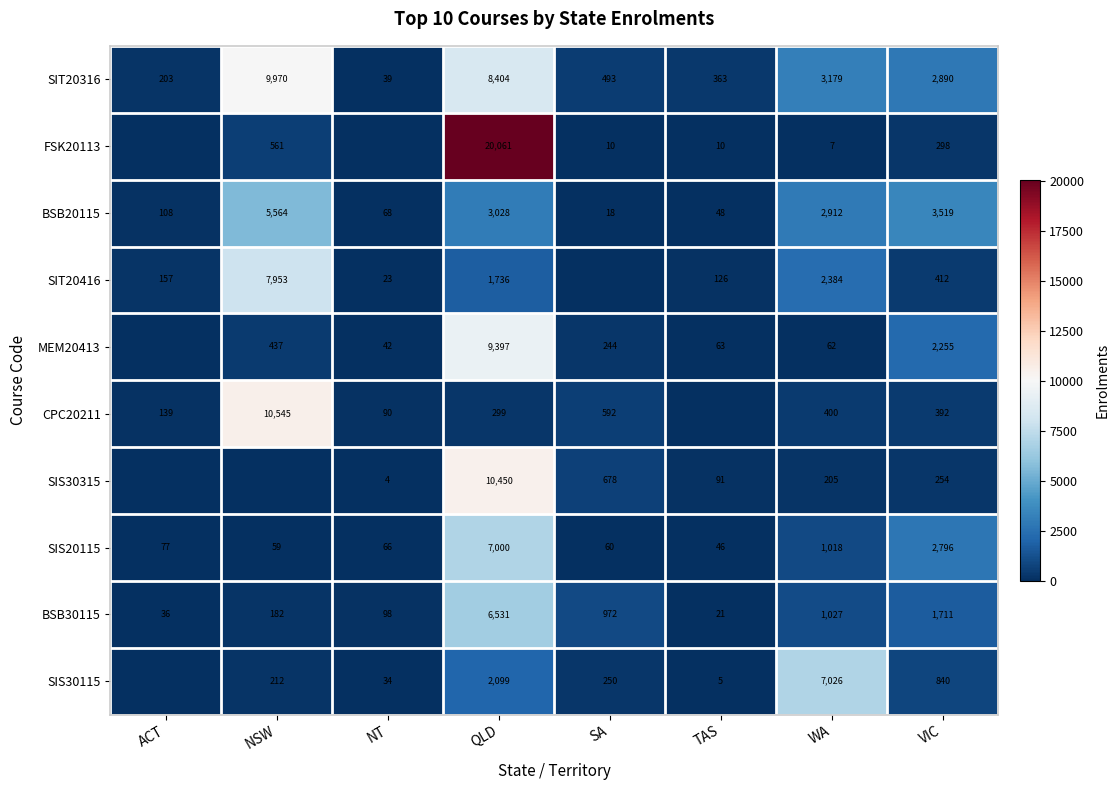

At which category is the sum across all series the highest?

QLD